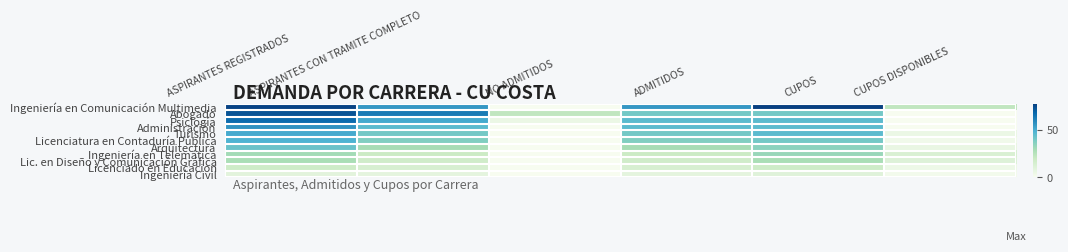

Between CUPOS and ASPIRANTES REGISTRADOS, which is larger?

CUPOS